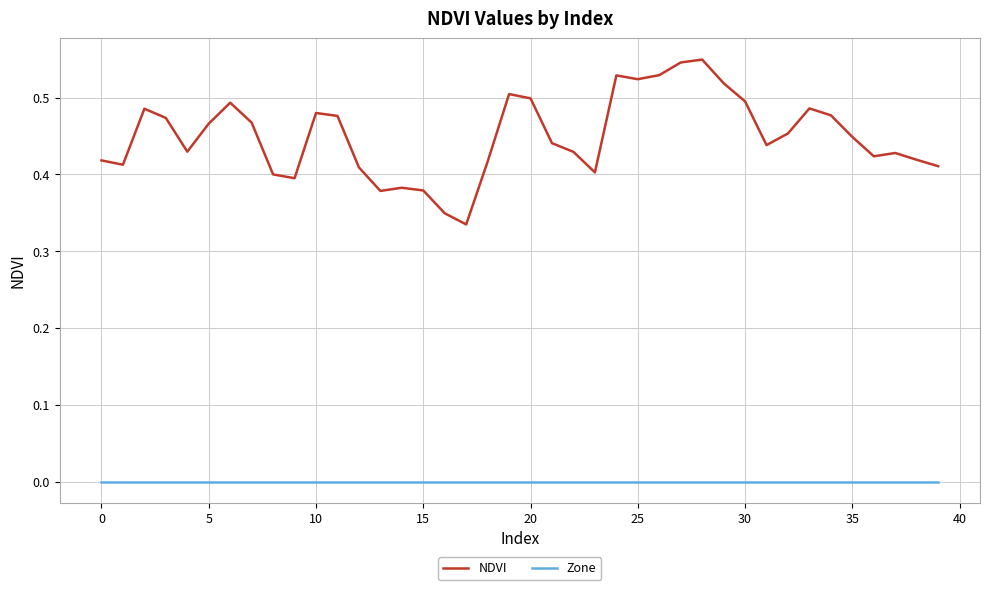

True or false: Zone and NDVI intersect in this chart.

False